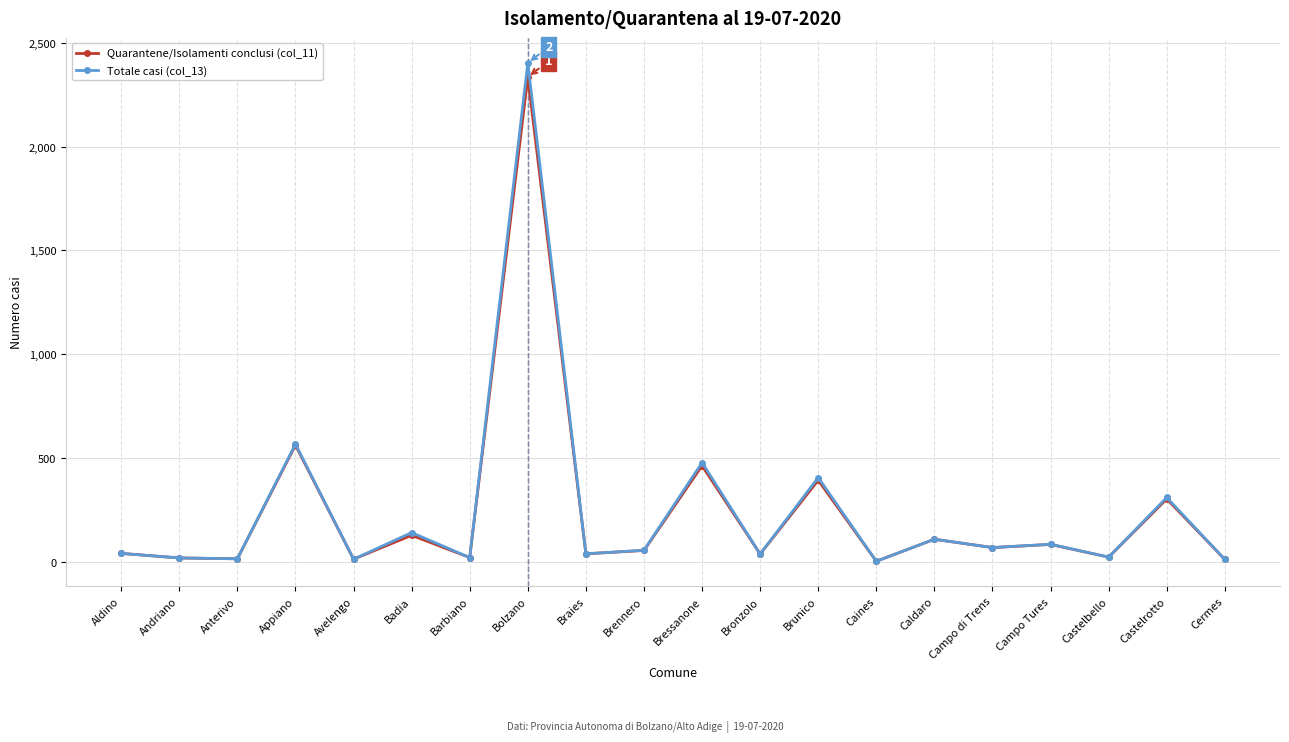

At which label does Totale casi (col_13) reach its peak?

Bolzano